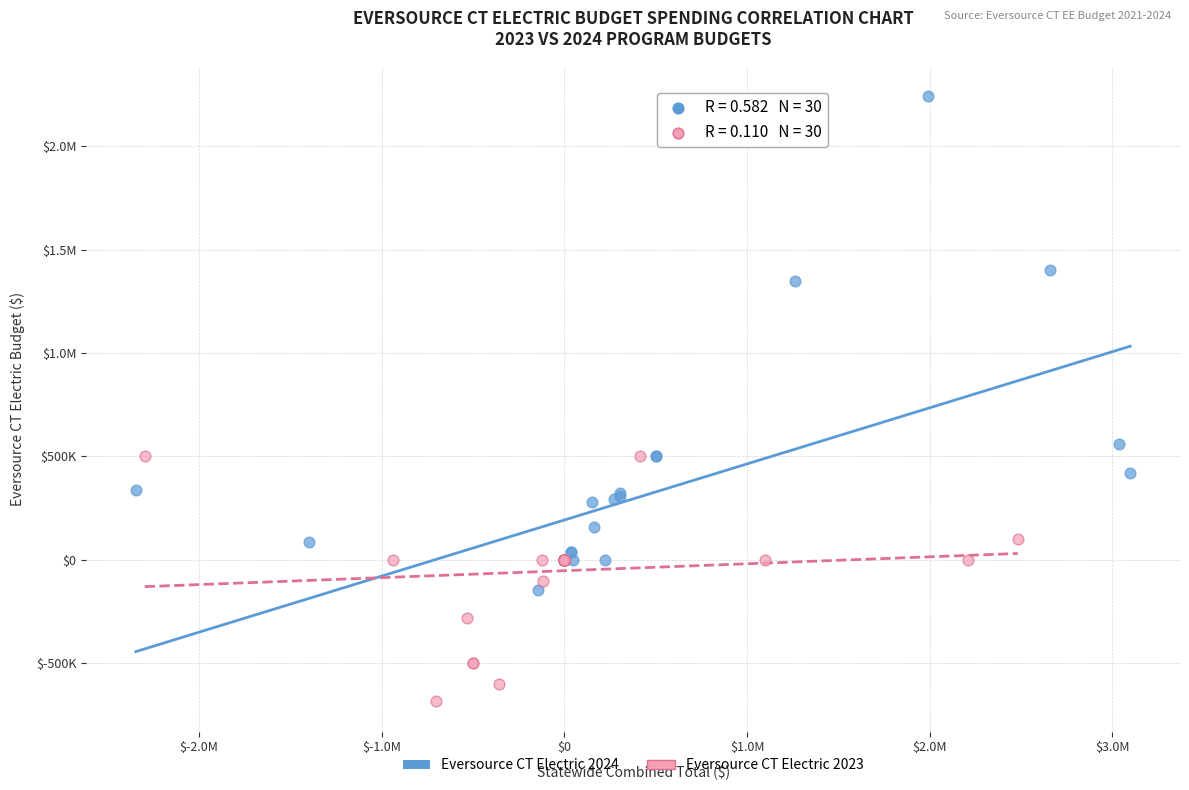

What are all the series names shown in the legend?

Eversource CT Electric 2024, Eversource CT Electric 2023